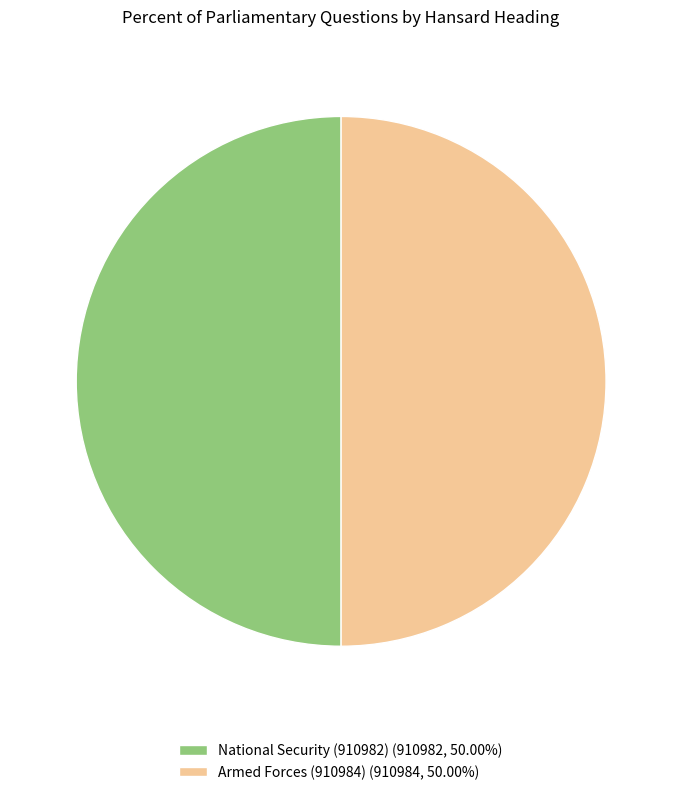

Combined, do Armed Forces (910984) and National Security (910982) account for over 50%?

Yes